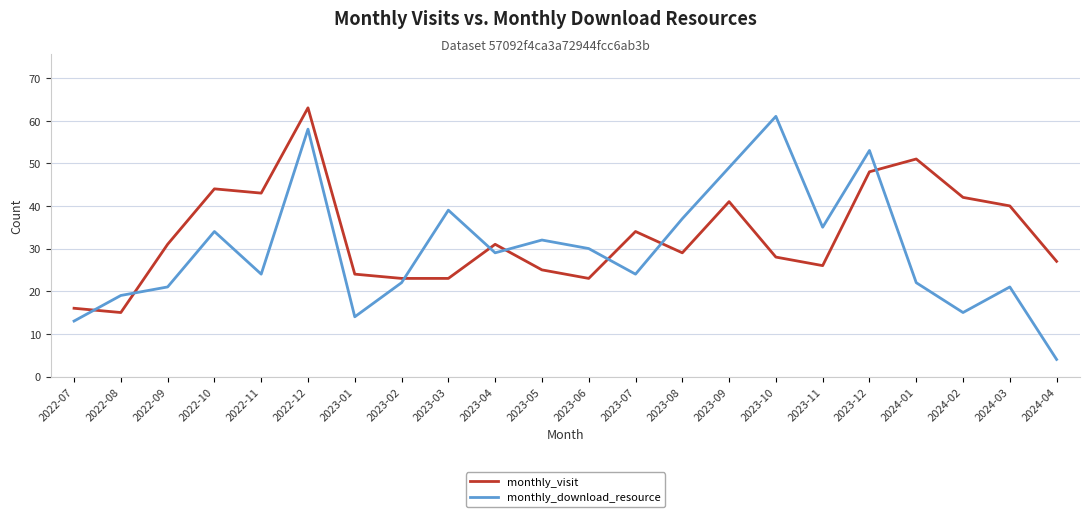

Between 2023-09 and 2024-04, which series saw the biggest shift?

monthly_download_resource